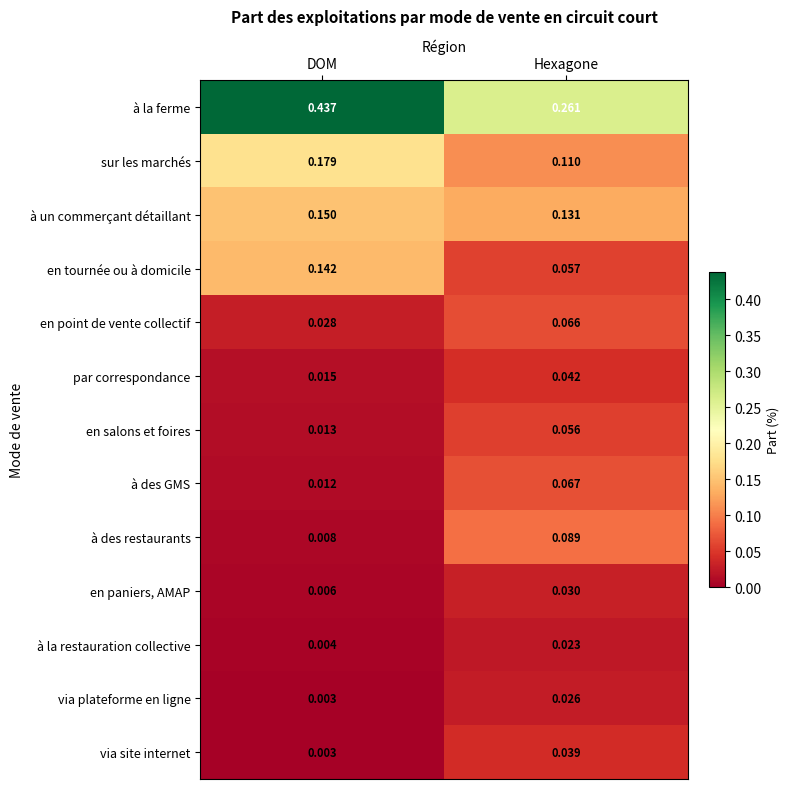

At which category does the chart reach its peak across all series?

DOM